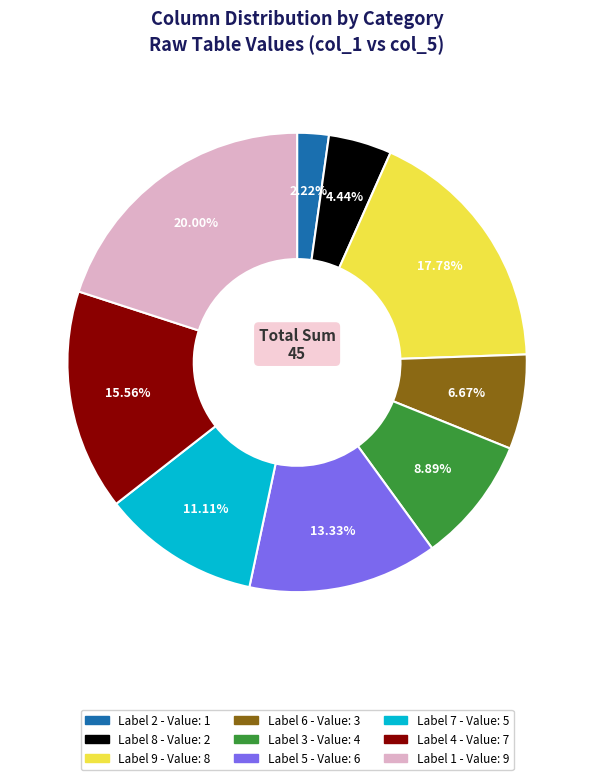

Is there any slice that represents more than half of the pie?

No